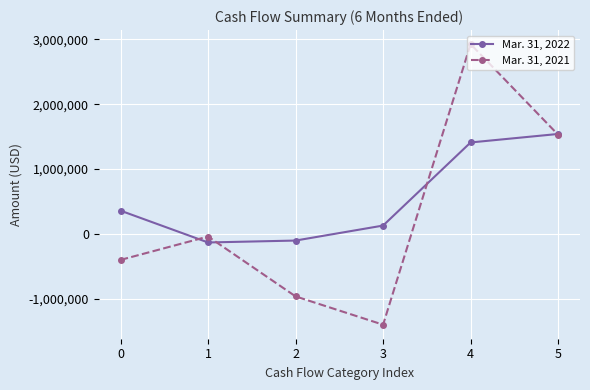

Rank the series by their average value, from highest to lowest.

Mar. 31, 2022, Mar. 31, 2021